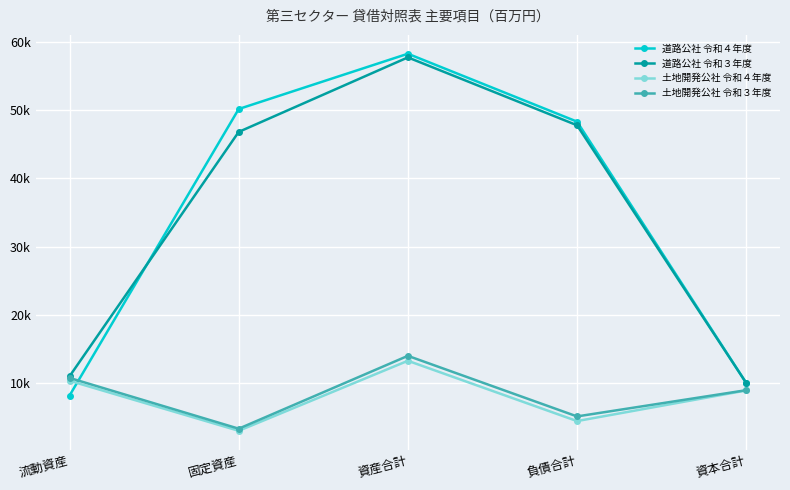

Reading right to left, transcribe all the data shown in this chart.

道路公社 令和４年度: 9972	48346	58317	50199	8118
道路公社 令和３年度: 9970	47811	57781	46835	10946
土地開発公社 令和４年度: 8856	4362	13218	2936	10282
土地開発公社 令和３年度: 8897	5046	13943	3244	10699